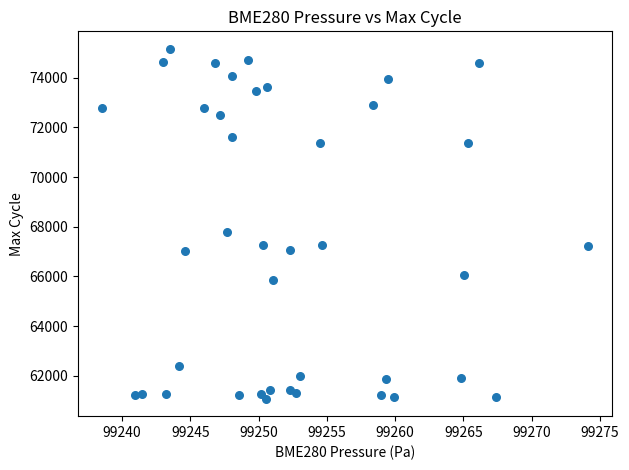

What is the range of Y values (max minus min)?

14086